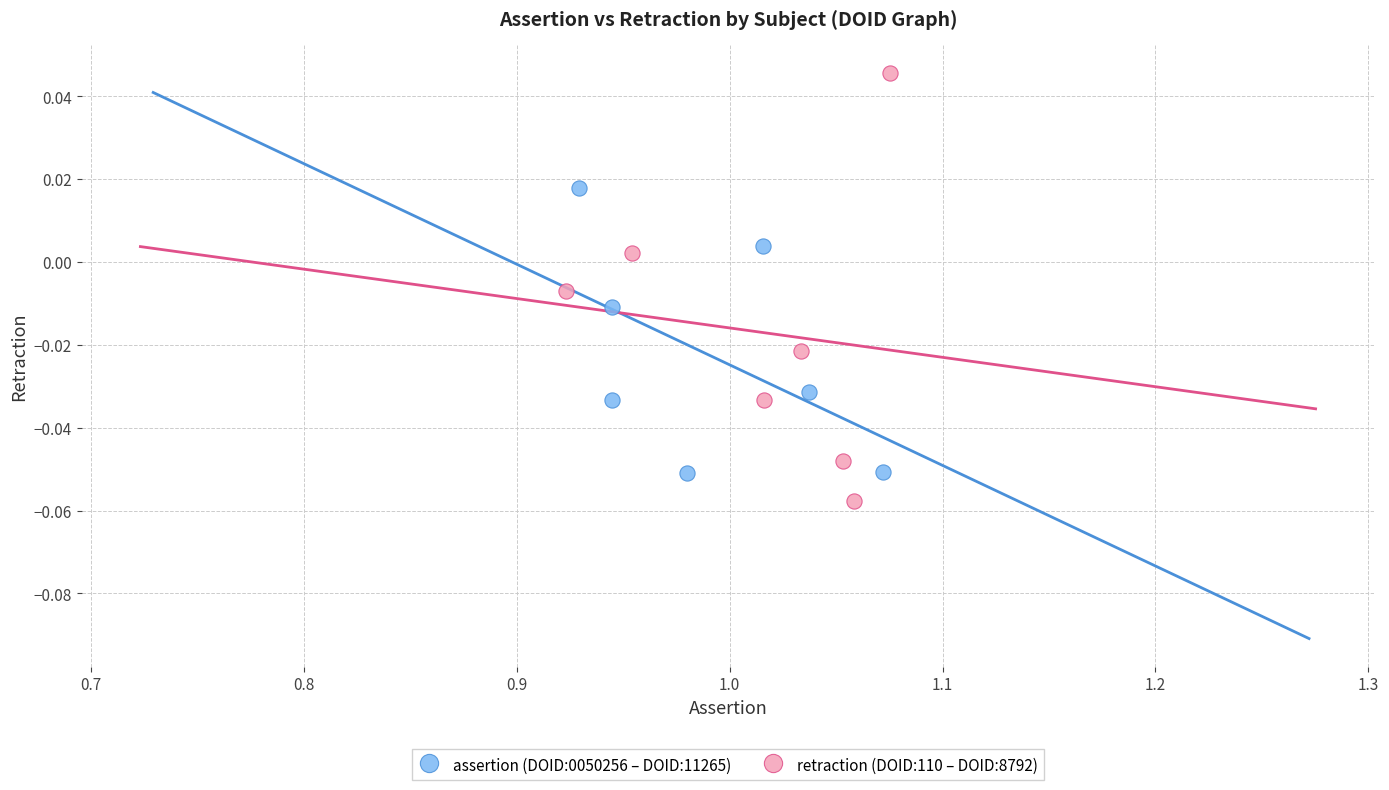

Which series contains the lowest Y value?

retraction (DOID:110 – DOID:8792)